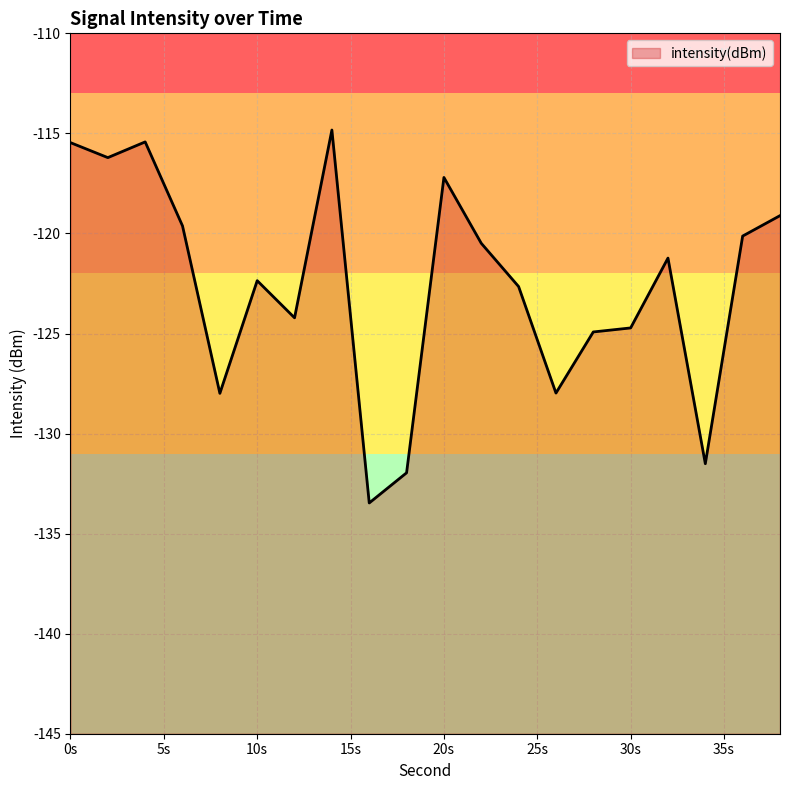

Does the chart have visible grid lines?

Yes